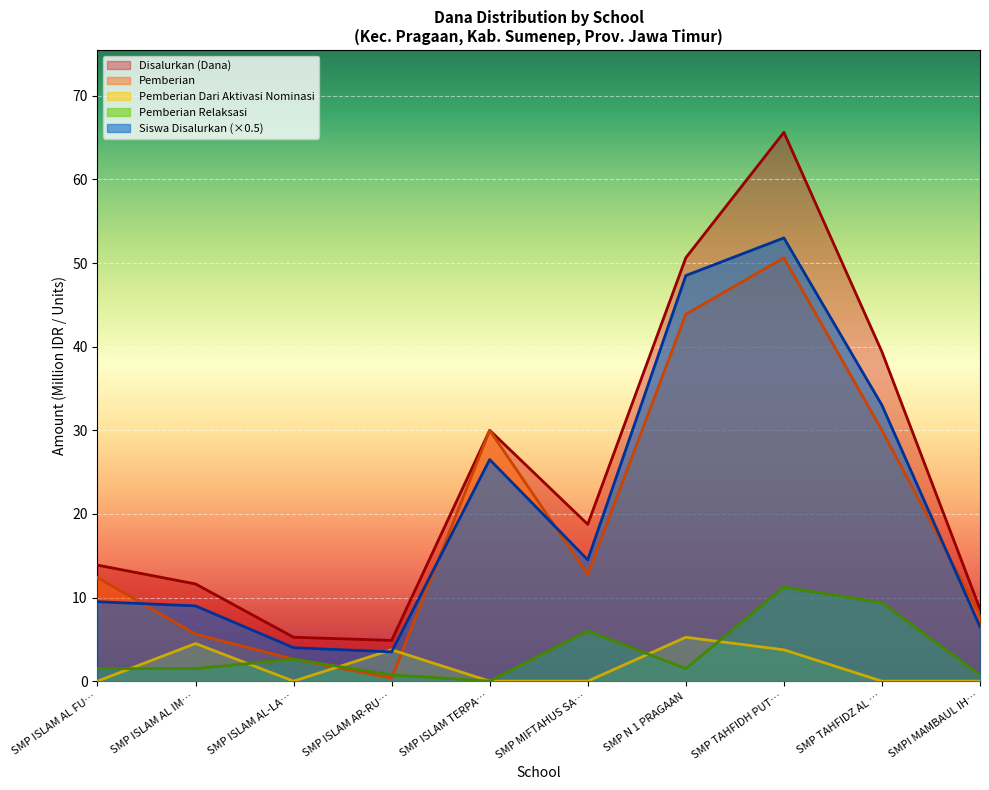

How many categories are shown in the chart?

10